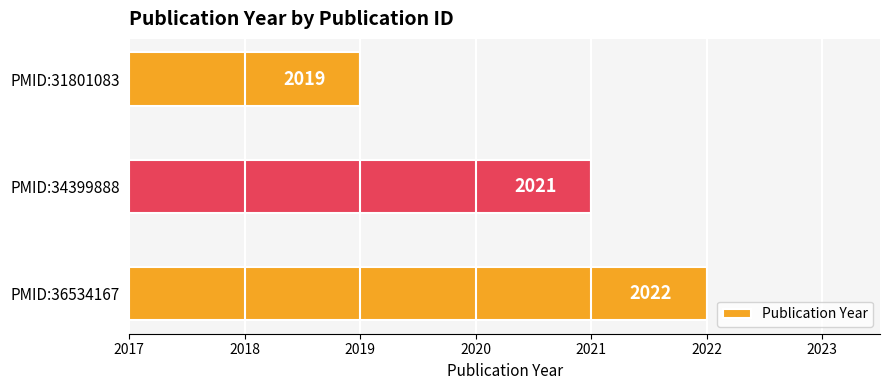

What is the sum of the values at PMID:36534167 and PMID:31801083?

4041